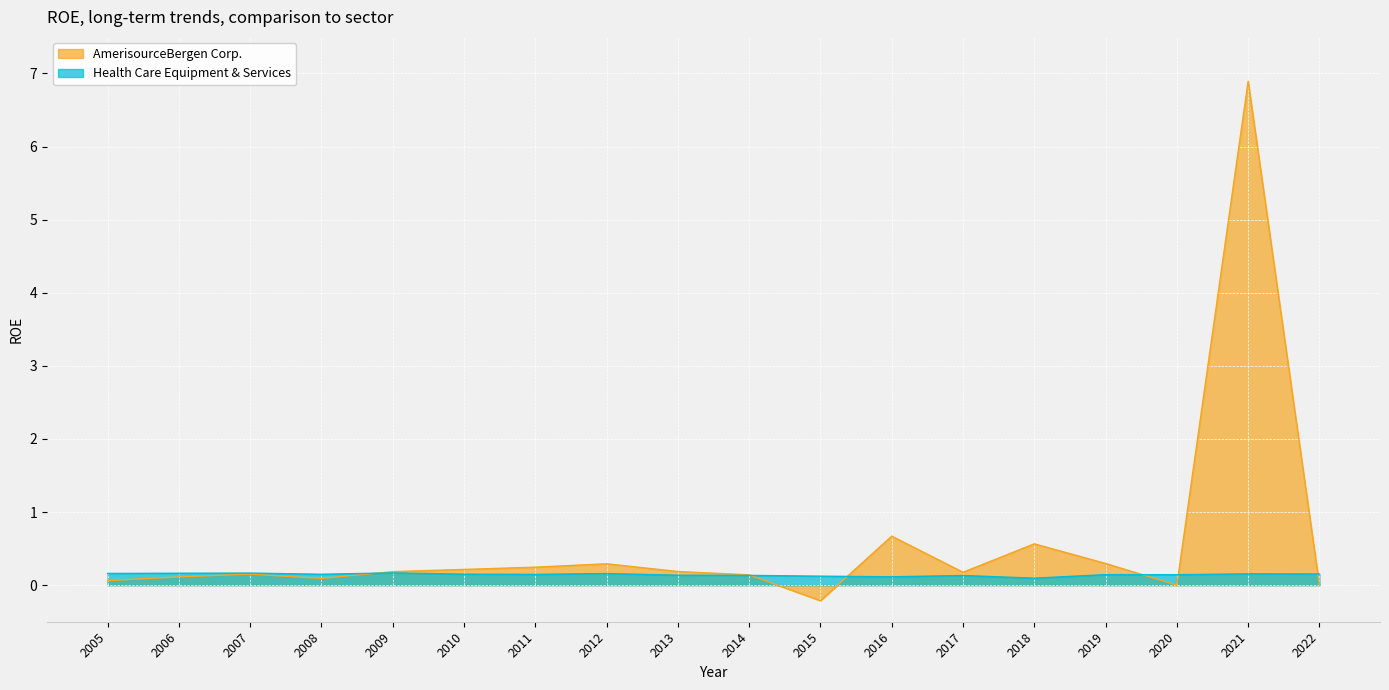

What is the total value across all series at 2015?

-0.1